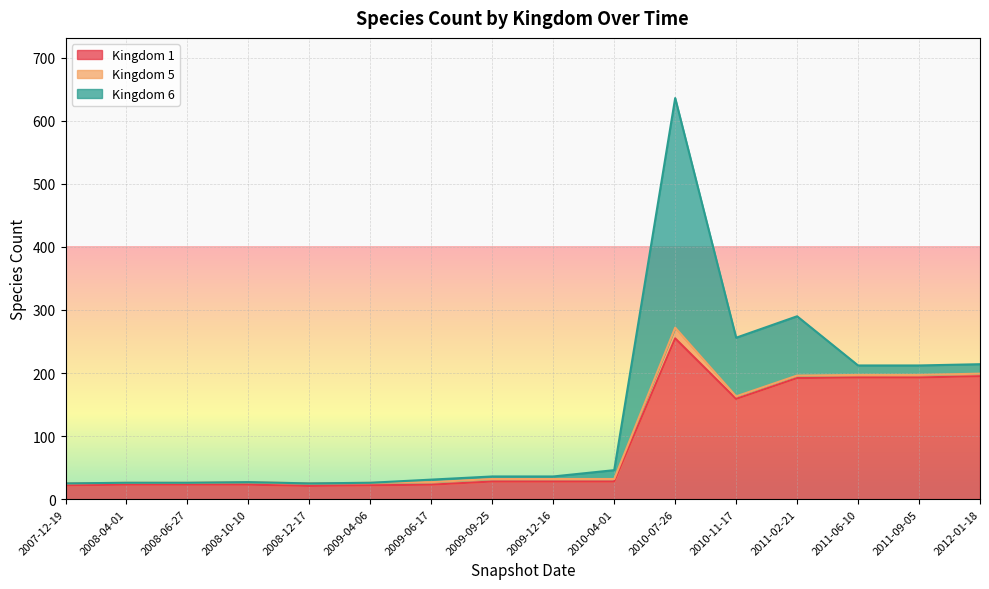

At which label does Kingdom 1 reach its minimum?

2008-12-17